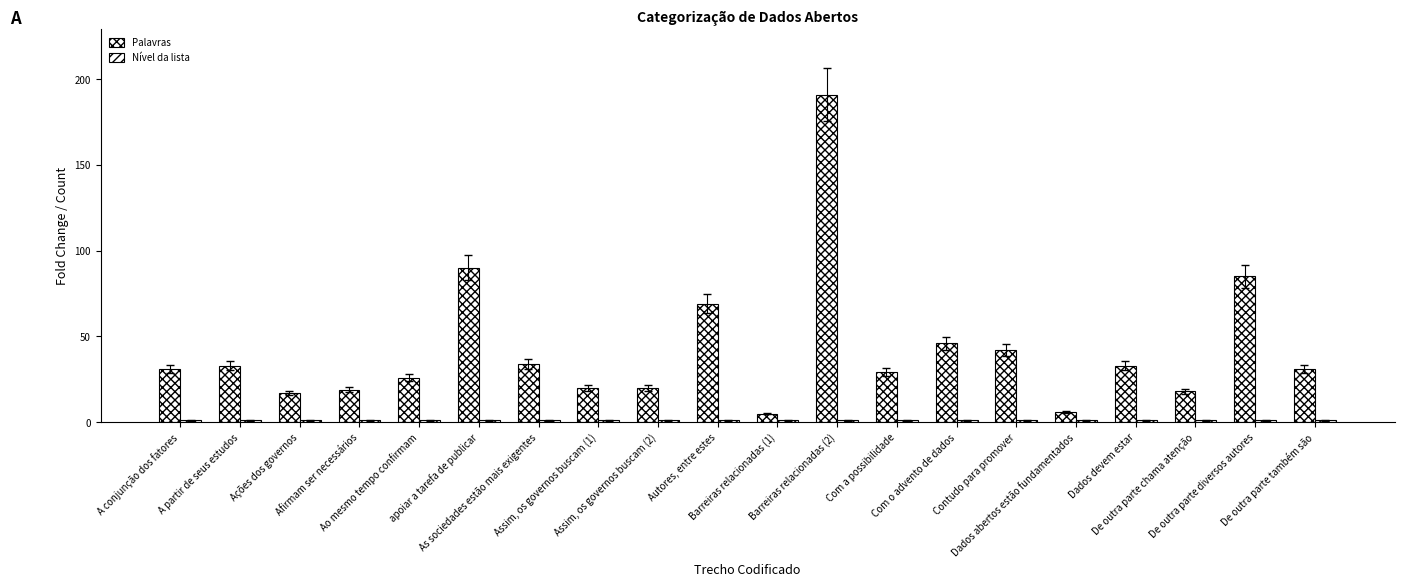

True or false: Palavras has a value of 27 at Ações dos governos.

False